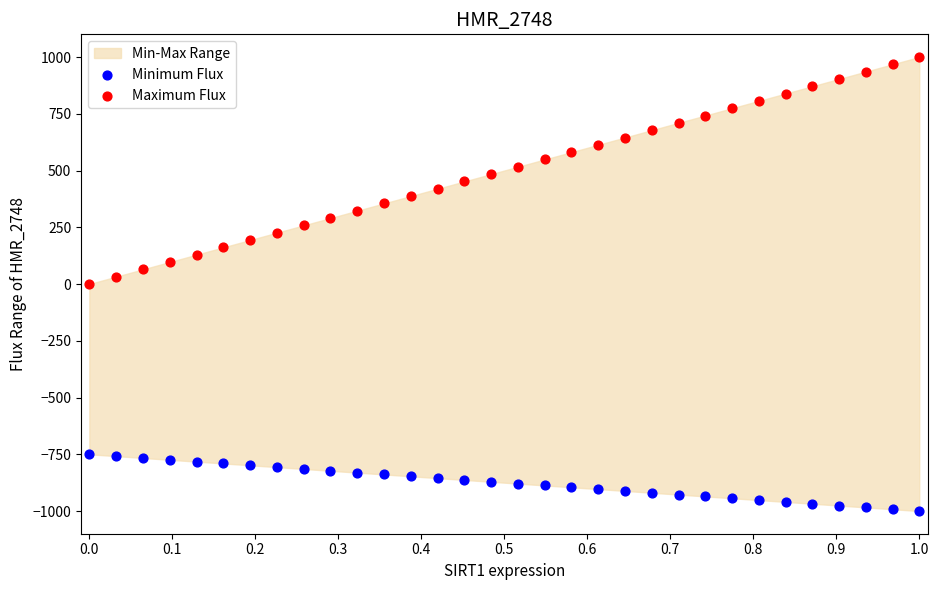

Across all data points, what is the range of X values (max minus min)?

1.0